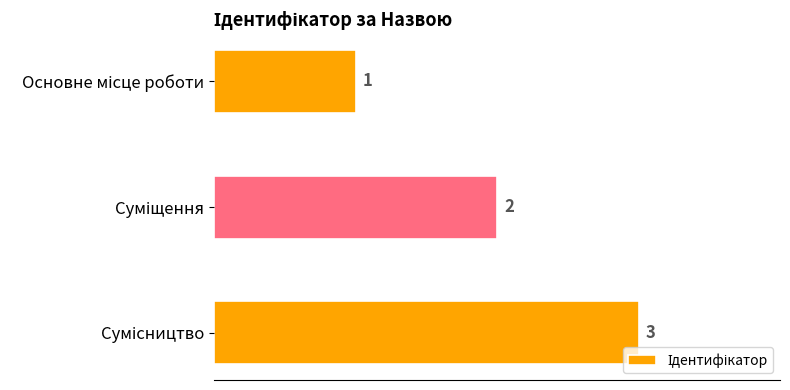

Count the number of categories in the chart.

3